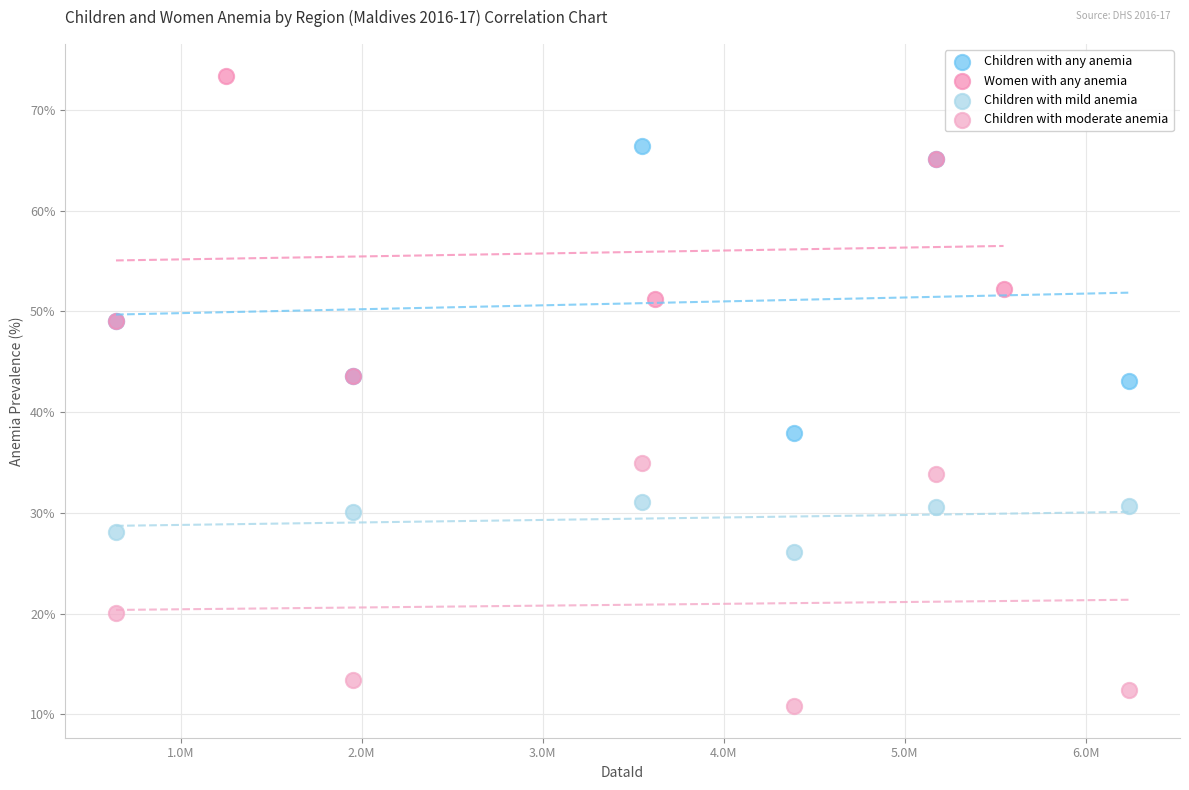

Which series reaches the minimum Y coordinate?

Children with moderate anemia